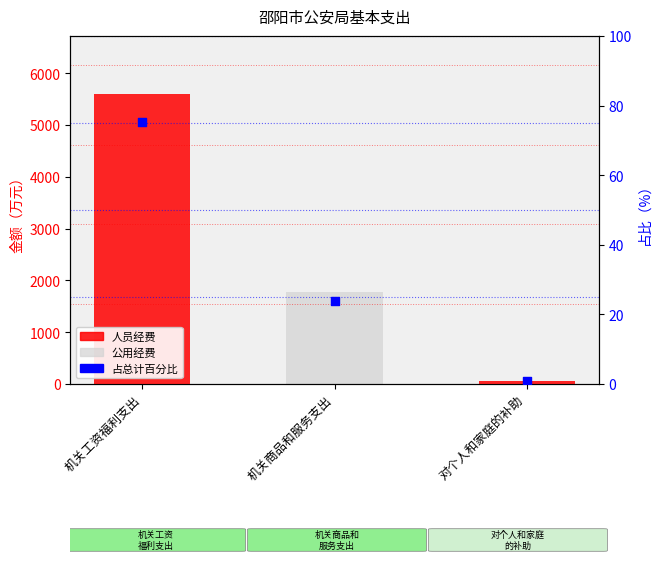

Which series has the largest total across all categories?

人员经费